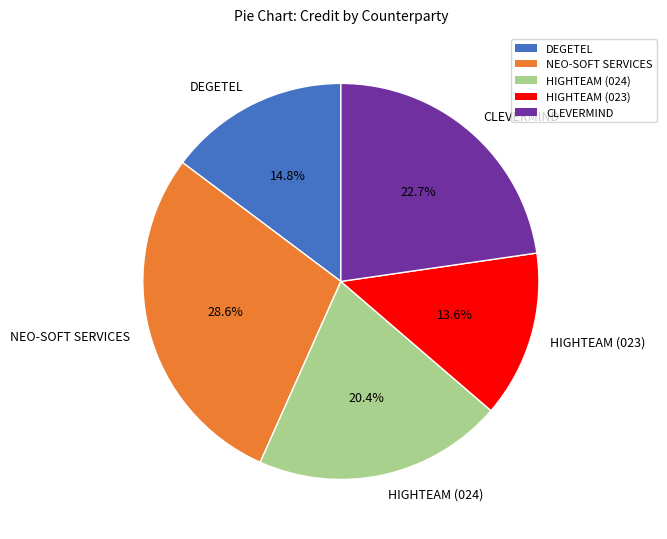

What is the smallest slice in the pie chart?

HIGHTEAM (023)